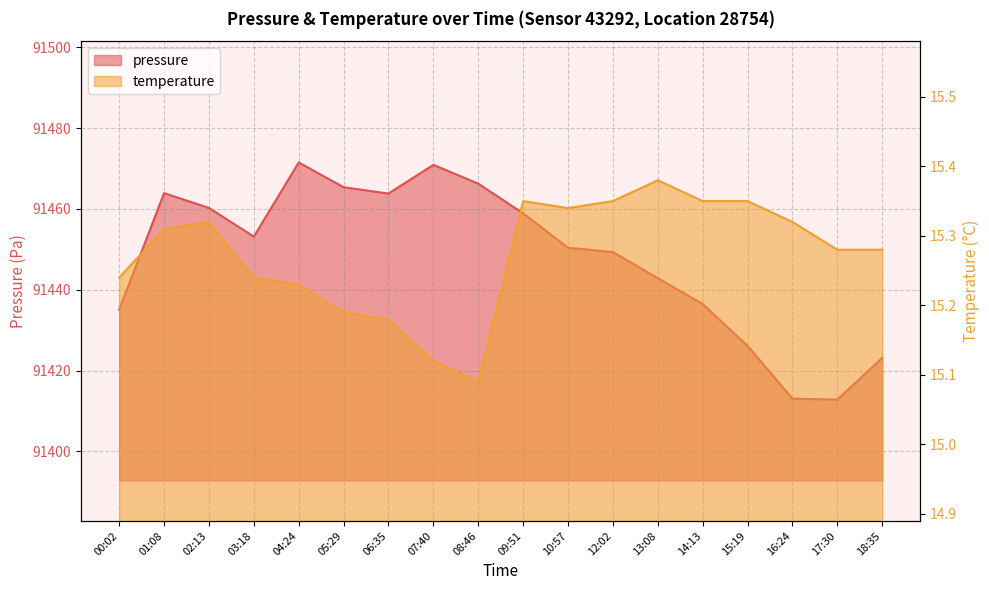

At 06:35, list the series in order from largest to smallest.

pressure, temperature